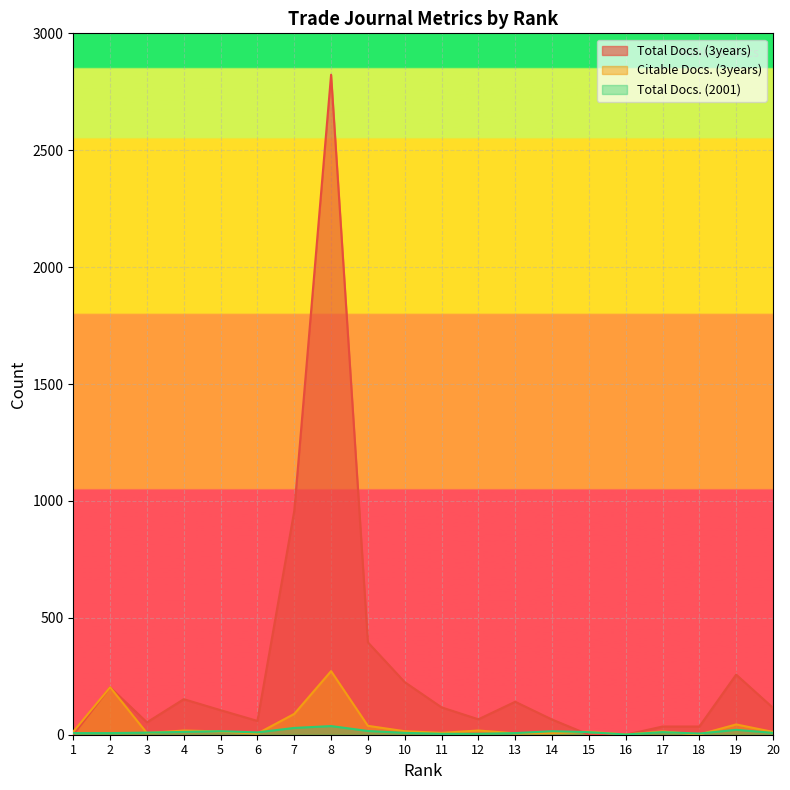

Reading left to right, extract all data points from this chart.

Total Docs. (3years): 0	203	53	152	105	59	957	2823	395	225	117	66	141	65	0	0	35	35	257	115
Citable Docs. (3years): 13	203	7	18	14	5	89	272	38	15	8	18	6	7	13	1	14	1	44	12
Total Docs. (2001): 7	7	9	12	15	10	29	37	16	8	4	4	7	15	11	1	11	5	21	8